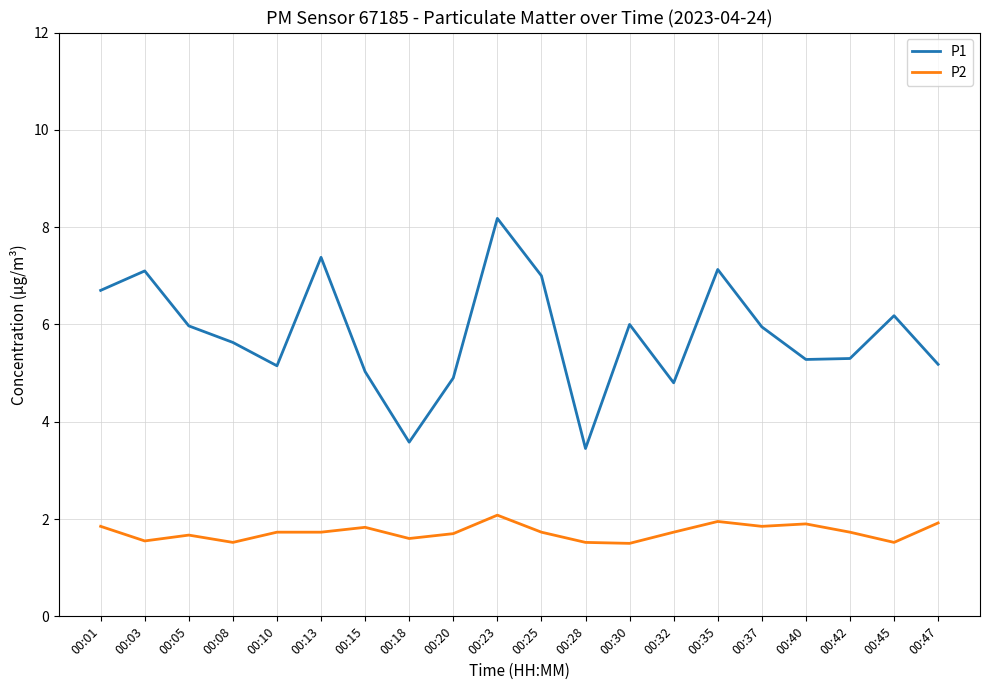

True or false: P2 and P1 intersect in this chart.

False